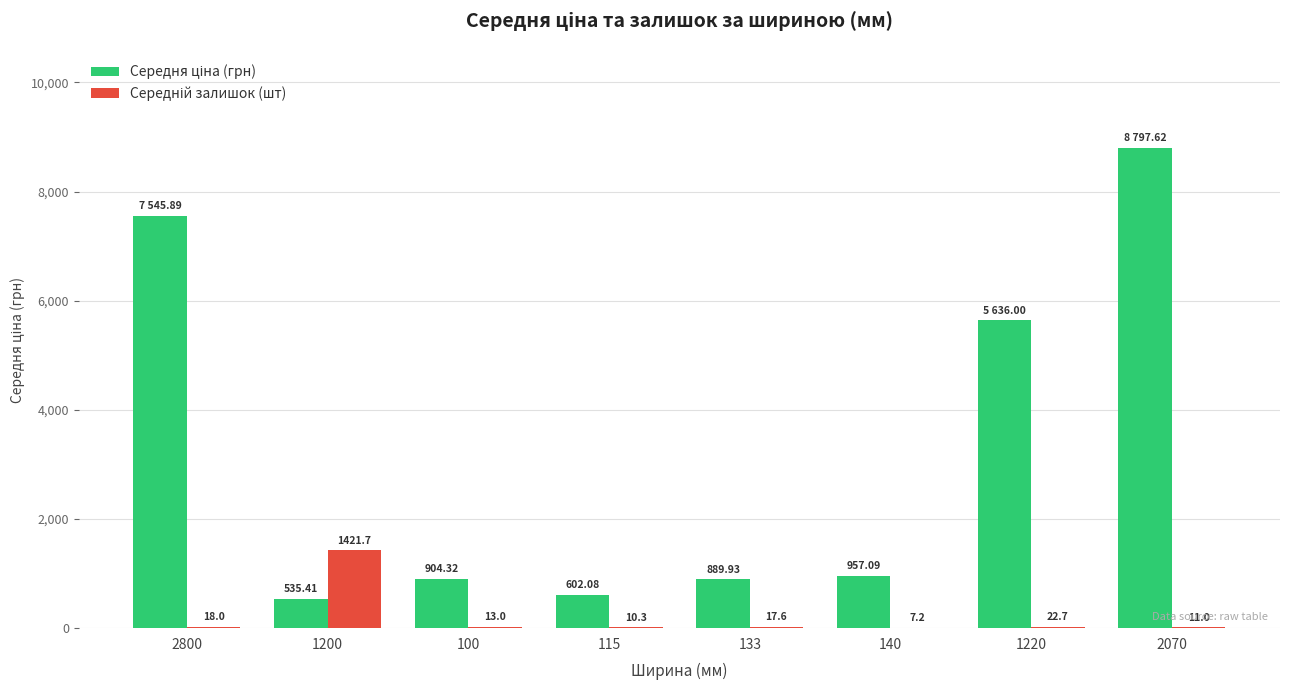

At which category is the sum across all series the highest?

2070